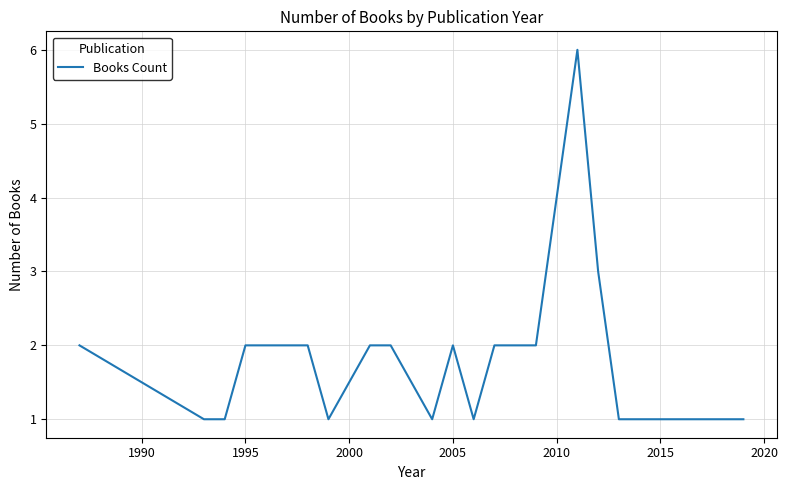

What is the smallest value displayed?

1